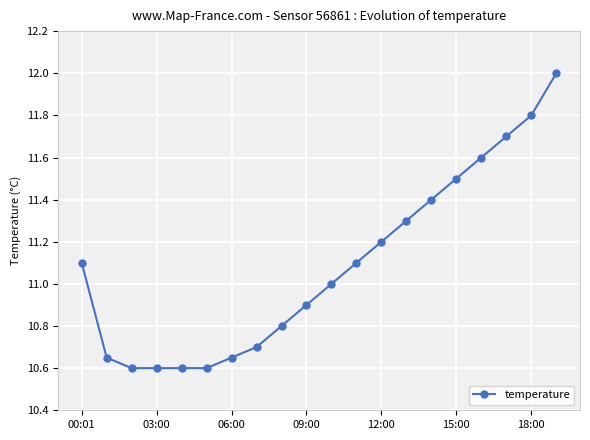

What is the average value?

11.1